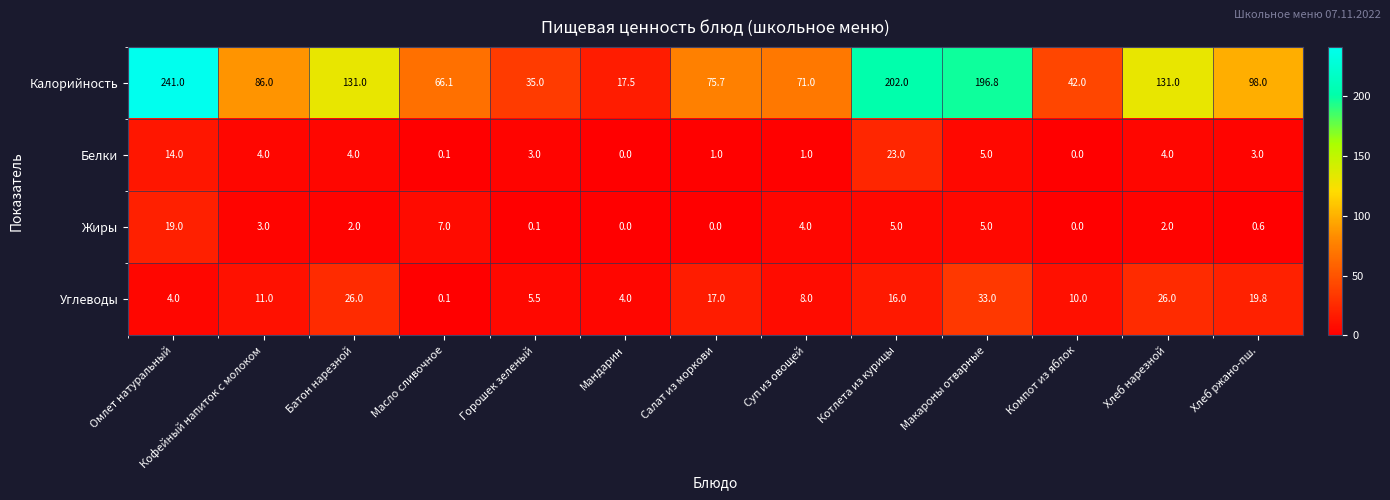

How many distinct data groups are displayed?

4